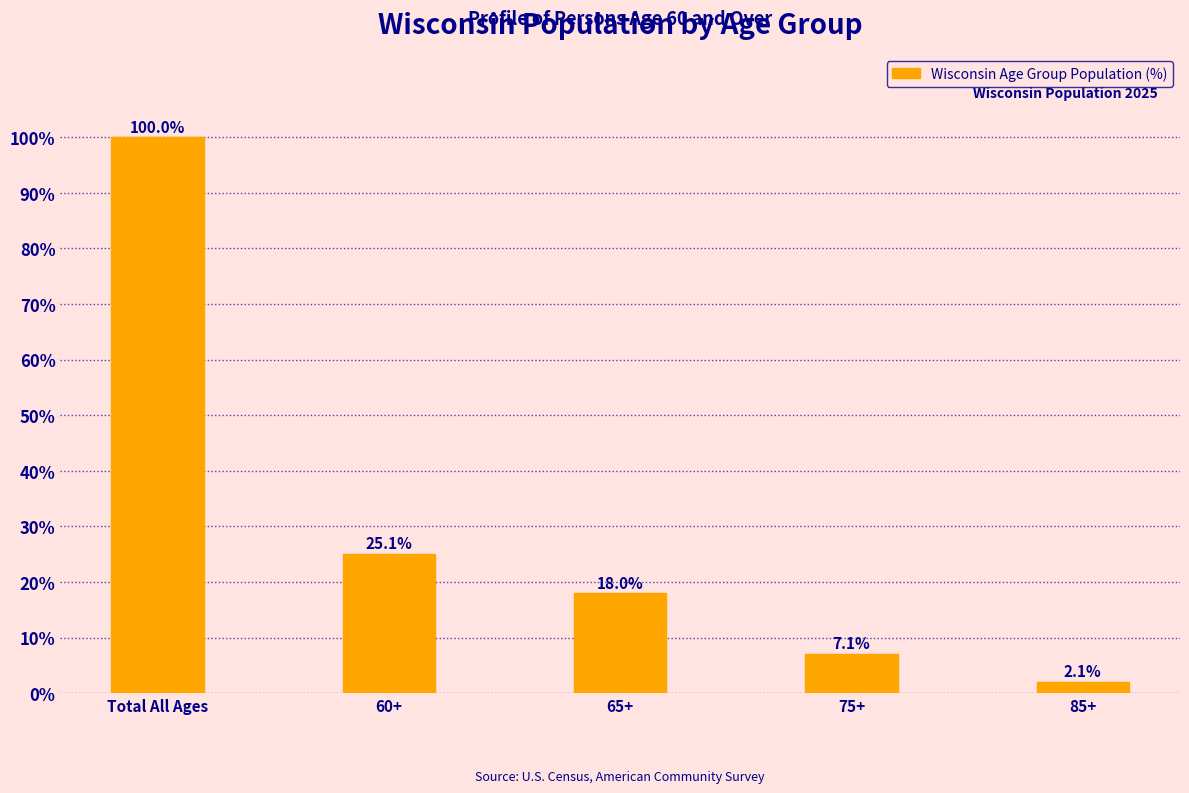

Reading left to right, extract all data points from this chart.

Total All Ages=100.0	60+=25.1	65+=18.0	75+=7.1	85+=2.1